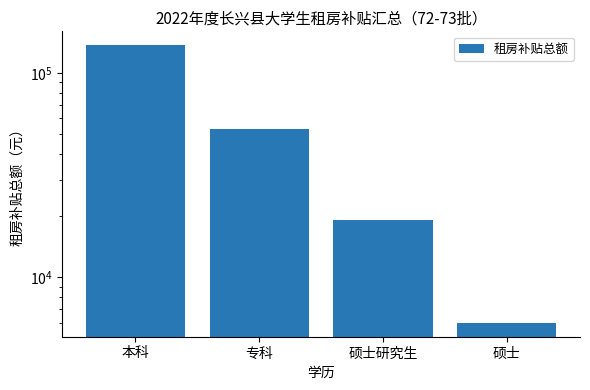

What is the value of the 4th bar from the left?

6000